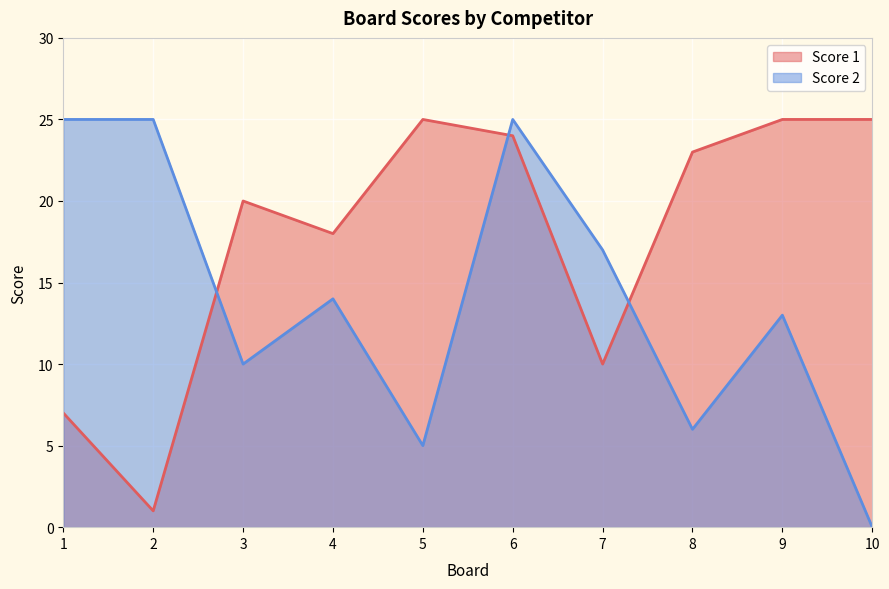

What is the difference between the Score 2 values at 7 and 10?

17